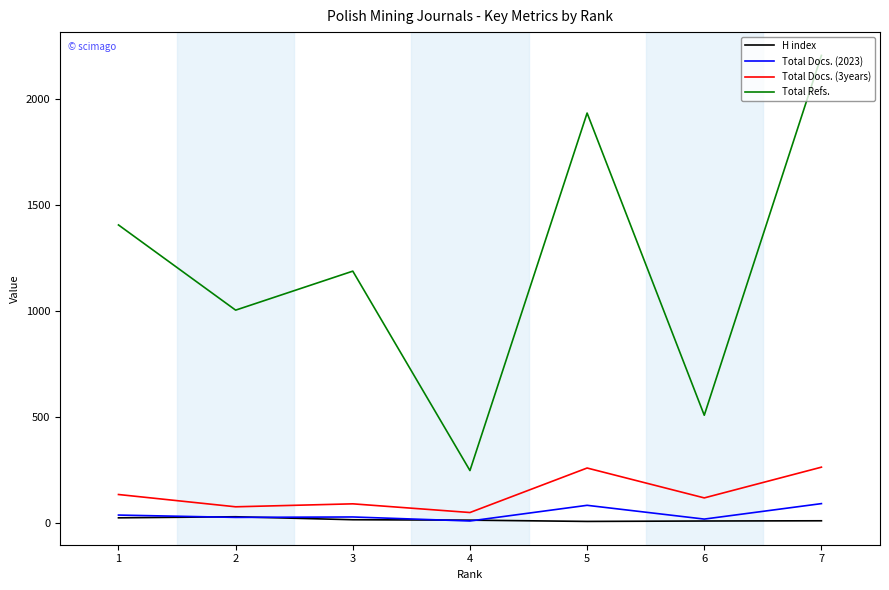

What is the sum of all Total Docs. (3years) values?

1003